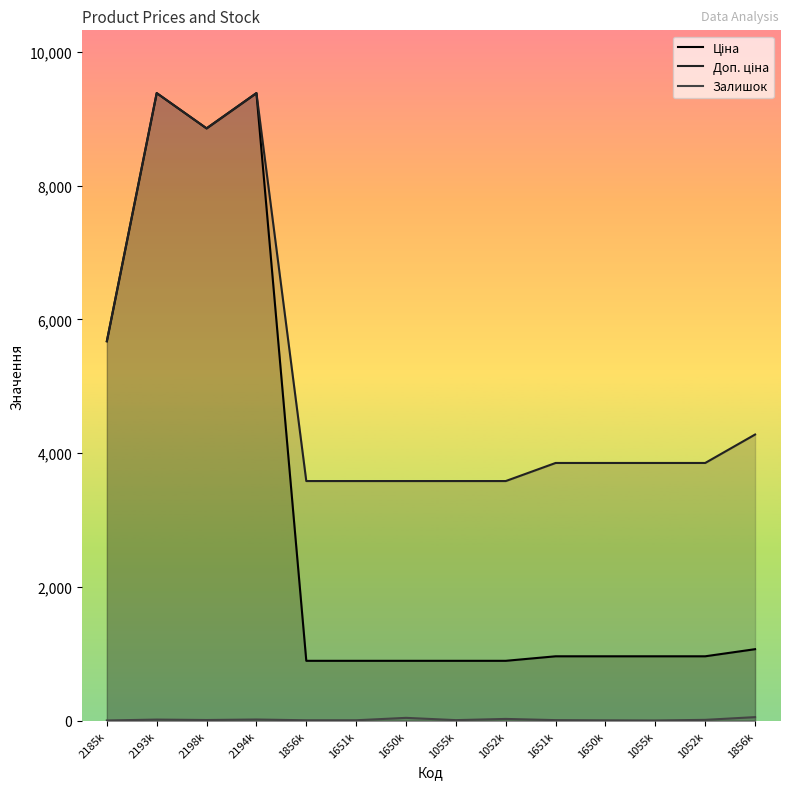

Is the value of Доп. ціна at 2185k greater than the value of Залишок at 2193k?

Yes